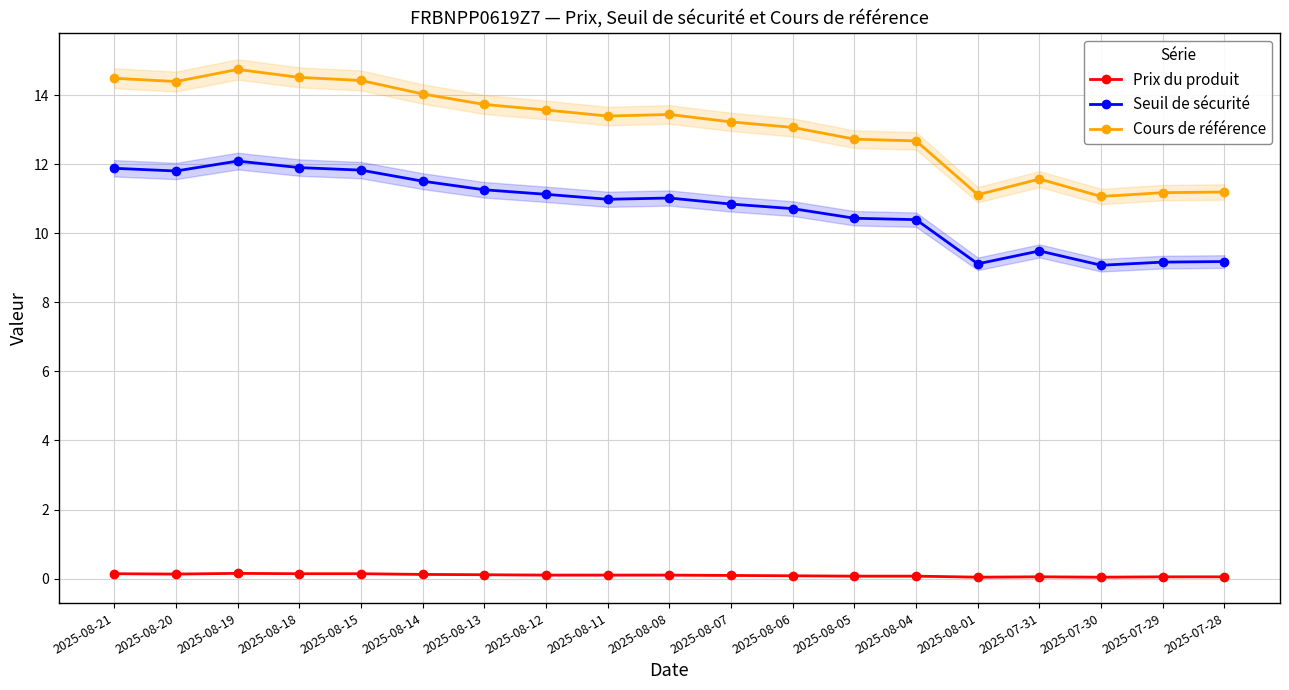

Does the chart have visible grid lines?

Yes